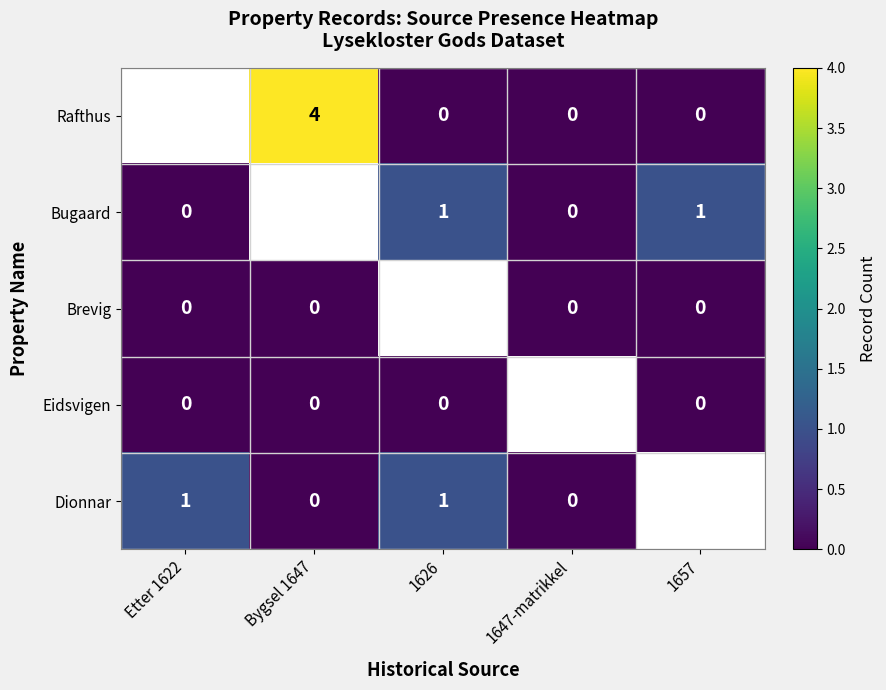

Which has a higher value, Etter 1622 or 1657?

1657